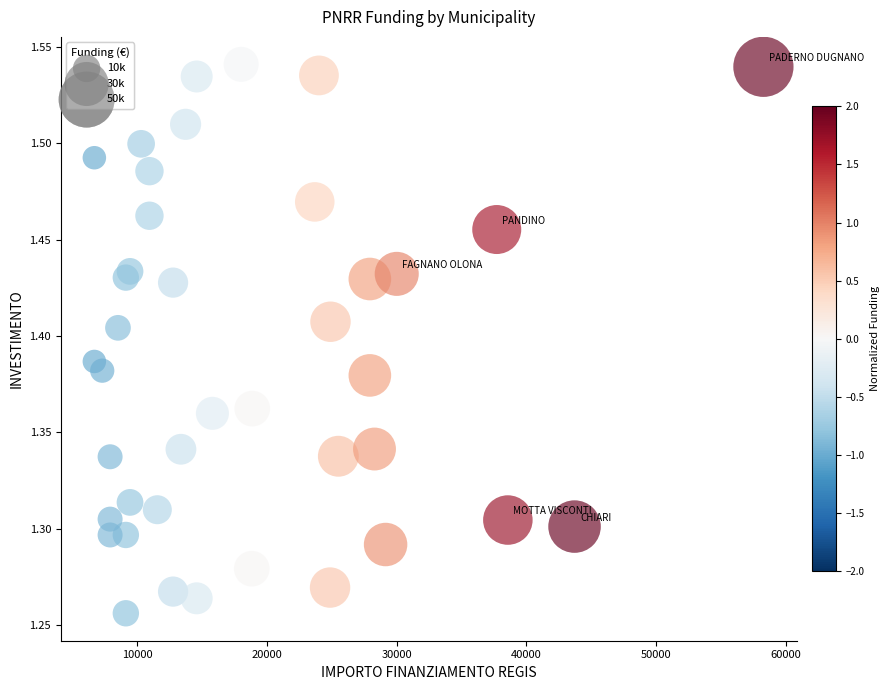

What is the range of Y values (max minus min)?

0.3